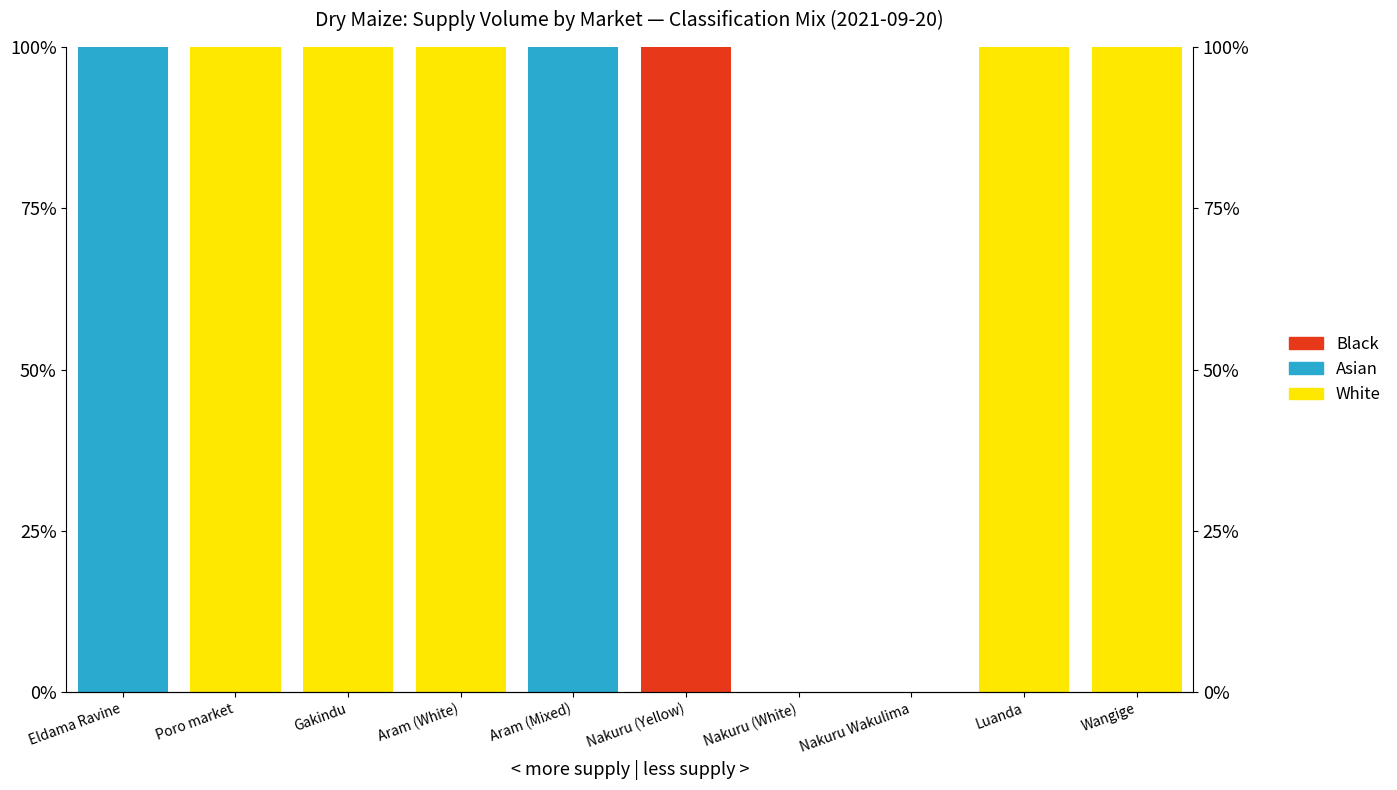

Where is Black nearest to the value 50?

Eldama Ravine